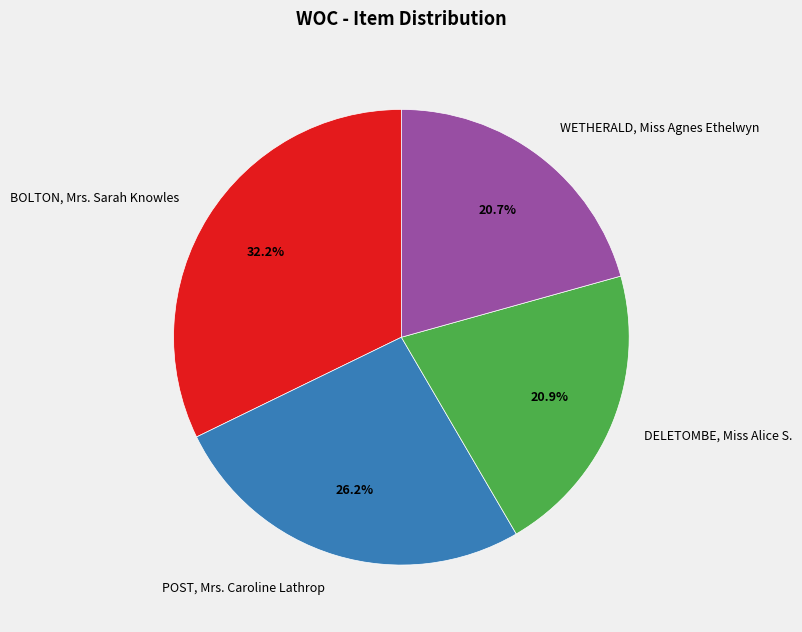

To the nearest percent, what percentage of the pie is DELETOMBE, Miss Alice S.?

21%